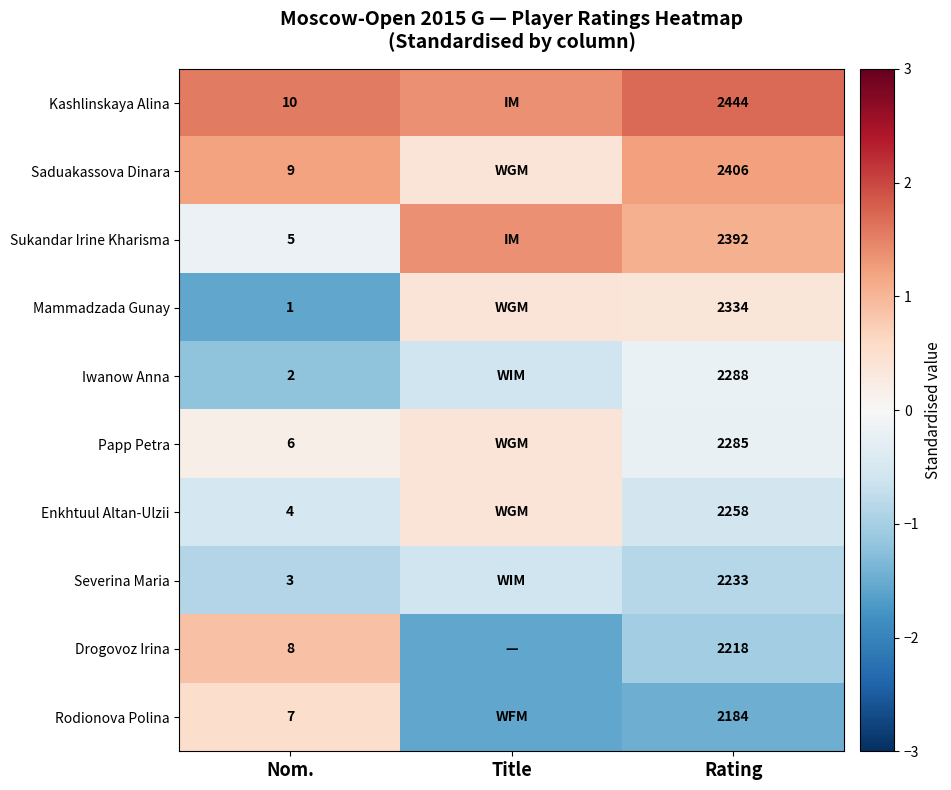

Which has a higher value, Rating or Nom.?

Rating